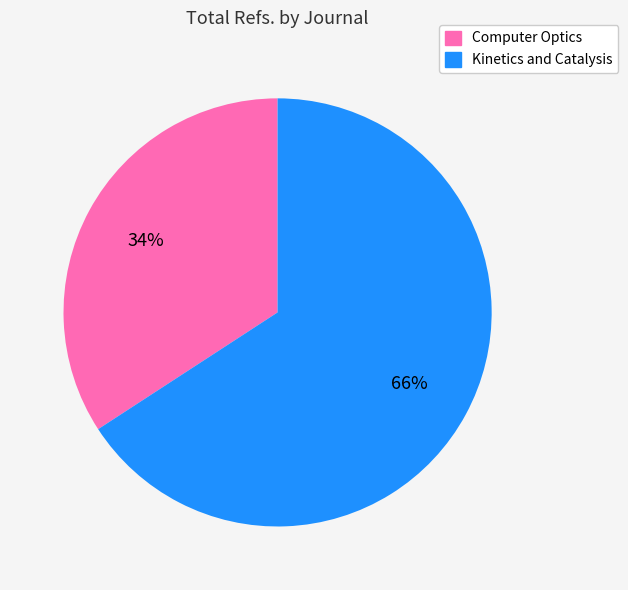

Which slice is the smallest?

Computer Optics